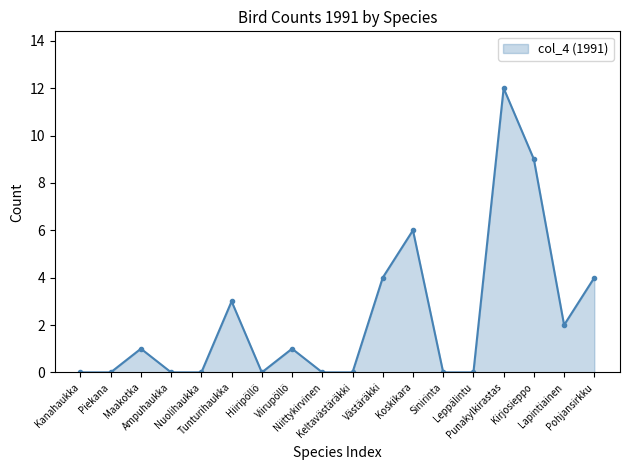

Reading left to right, transcribe all the data shown in this chart.

0	0	1	0	0	3	0	1	0	0	4	6	0	0	12	9	2	4